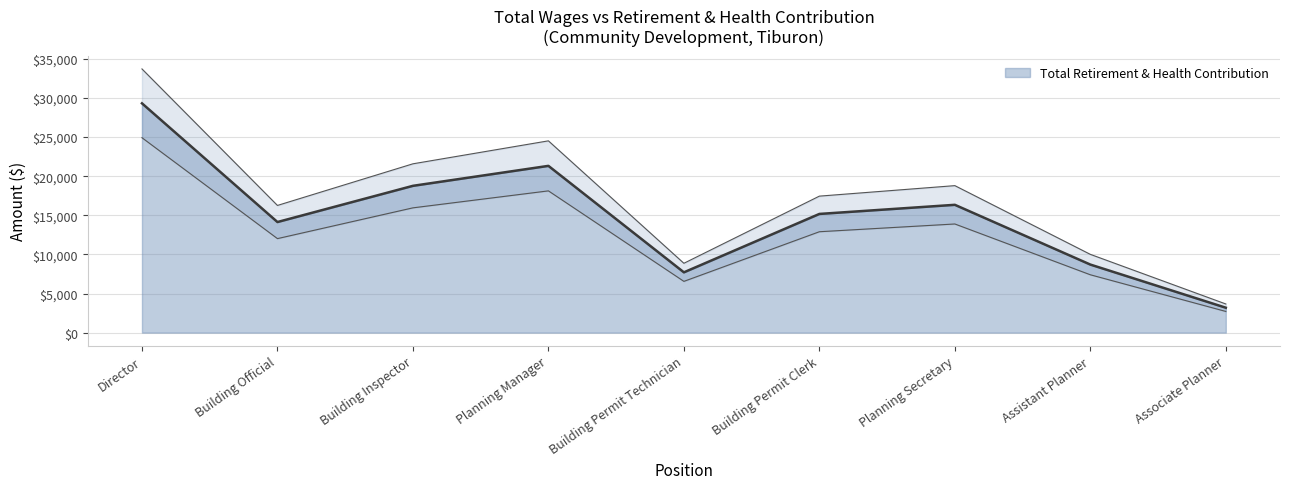

What is the highest value of the Total Retirement & Health Contribution series?

29317